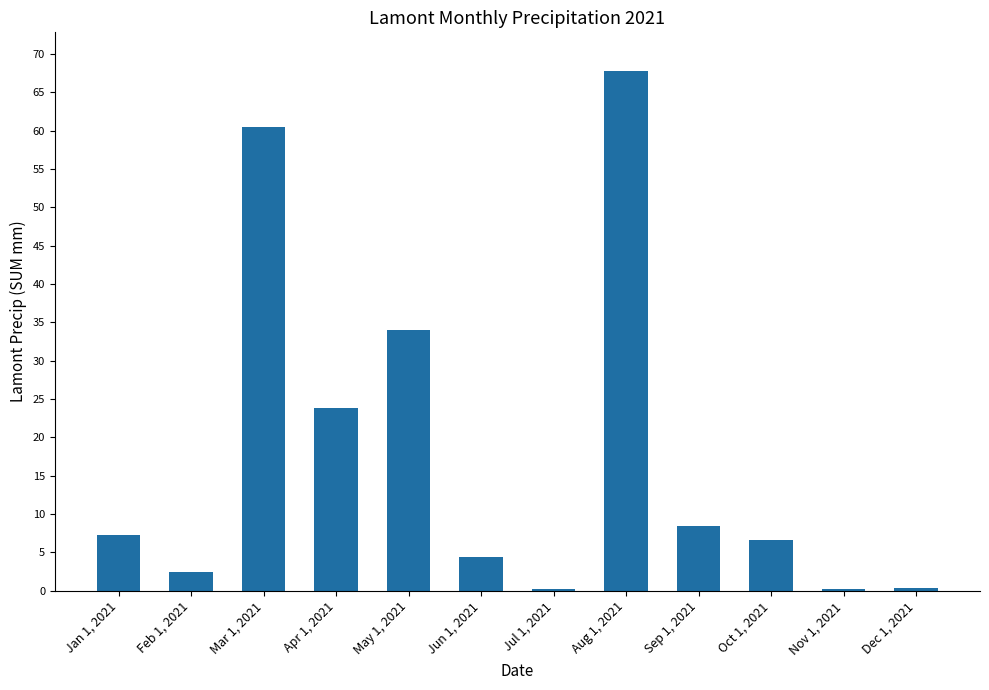

Are the bars horizontal?

No